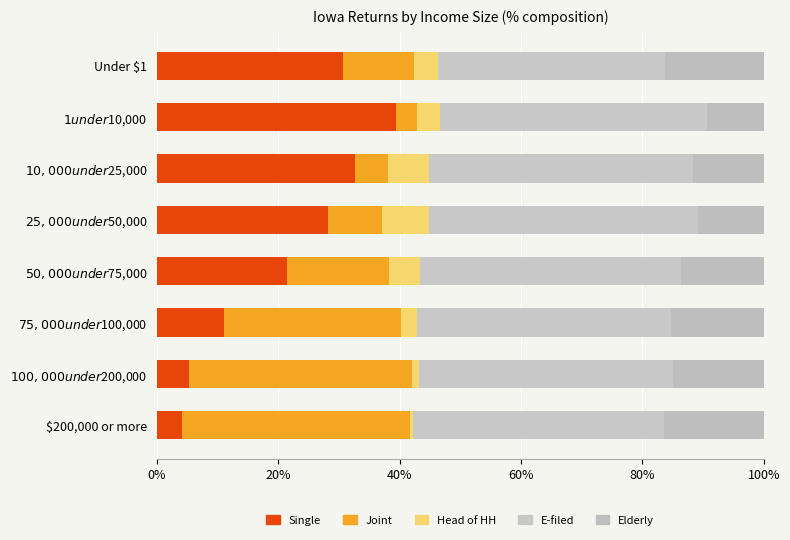

How many data points does each series have?

8